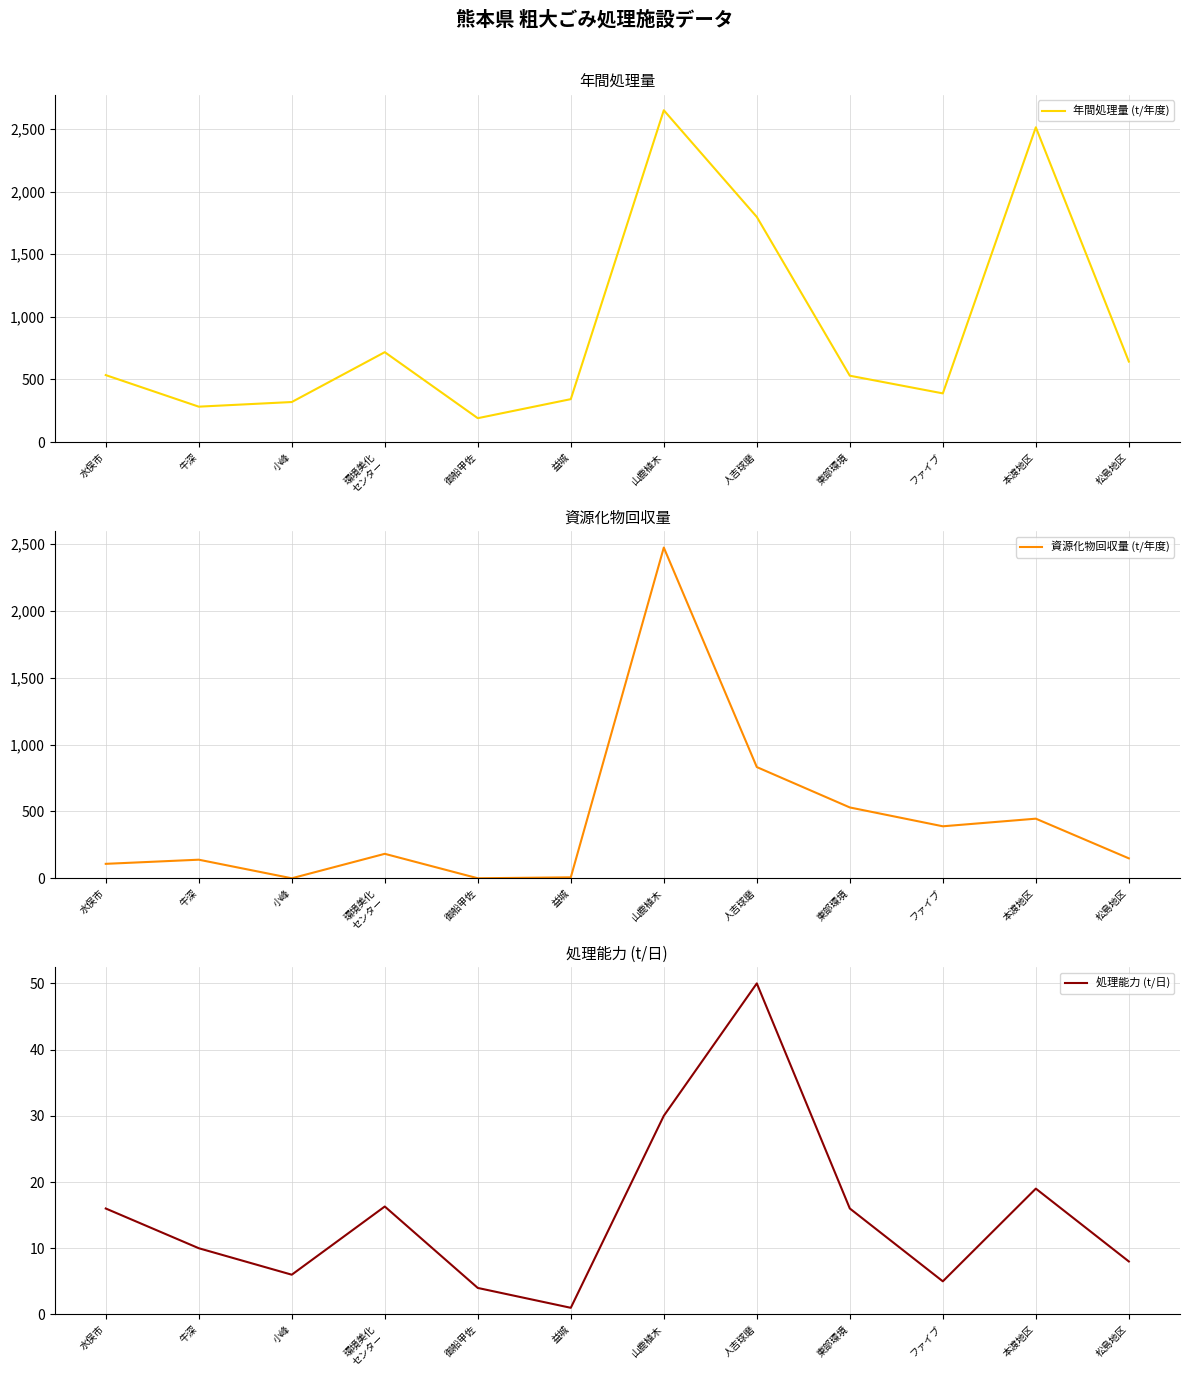

What is the difference between the maximum and second lowest values in the 処理能力 (t/日) series?

46.0